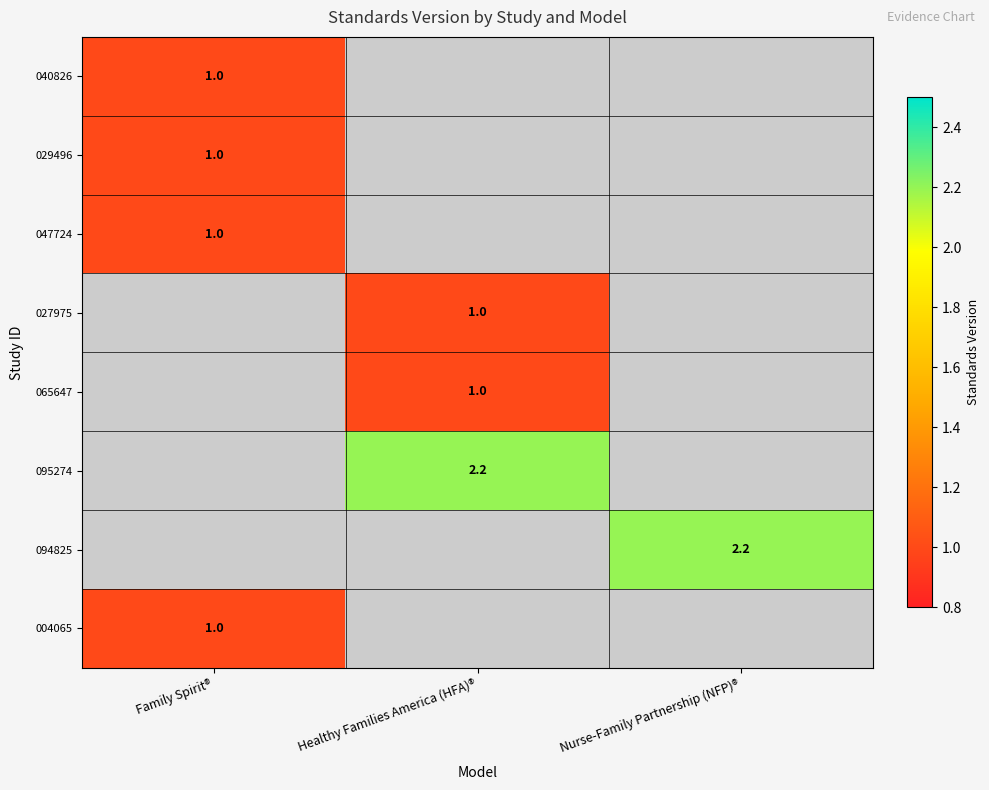

The value of 047724 at Family Spirit® is 1.0. True or false?

True